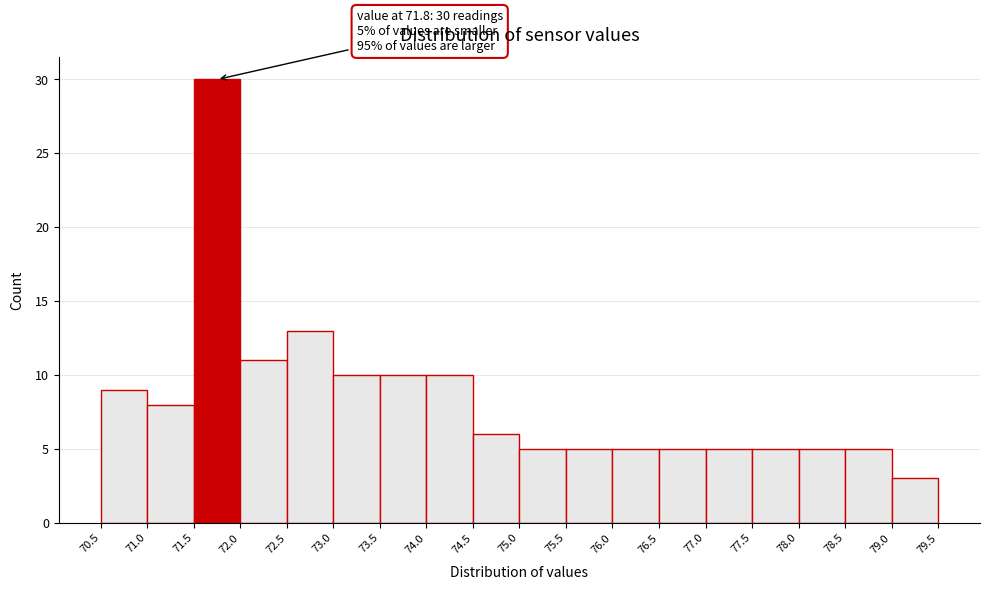

Which range on the x-axis has the tallest bar?

71.5 to 72.0